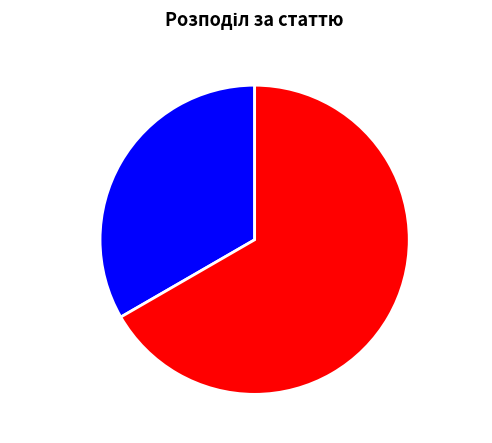

Is there any slice that represents more than half of the pie?

Yes